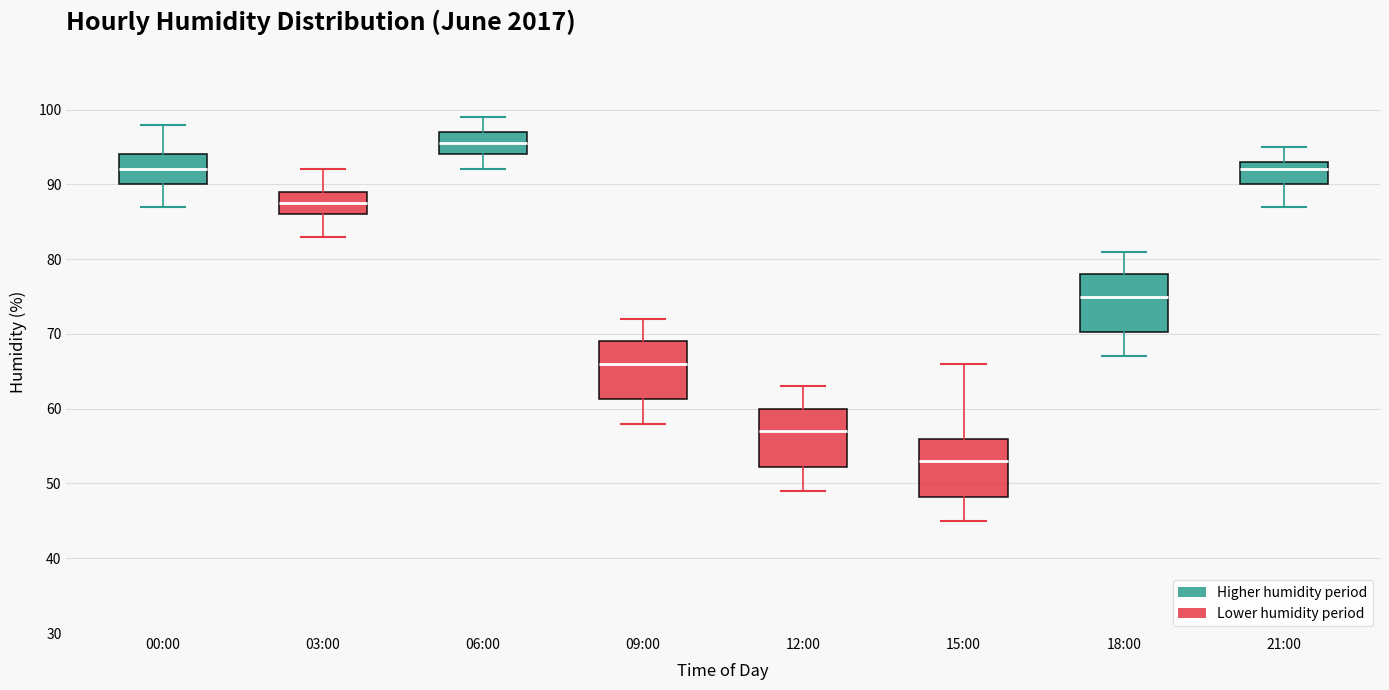

Reading left to right, transcribe this box plot: for each box, give where its median line is, the range the box spans, and where its two whiskers end, as read against the y-axis. The values are not printed on the chart, so give them approximately, as read against the axis.

00:00: median 92, box 90 to 94, whiskers 87 to 98
03:00: median 88, box 86 to 89, whiskers 83 to 92
06:00: median 96, box 94 to 97, whiskers 92 to 99
09:00: median 66, box 61 to 69, whiskers 58 to 72
12:00: median 57, box 52 to 60, whiskers 49 to 63
15:00: median 53, box 48 to 56, whiskers 45 to 66
18:00: median 75, box 70 to 78, whiskers 67 to 81
21:00: median 92, box 90 to 93, whiskers 87 to 95